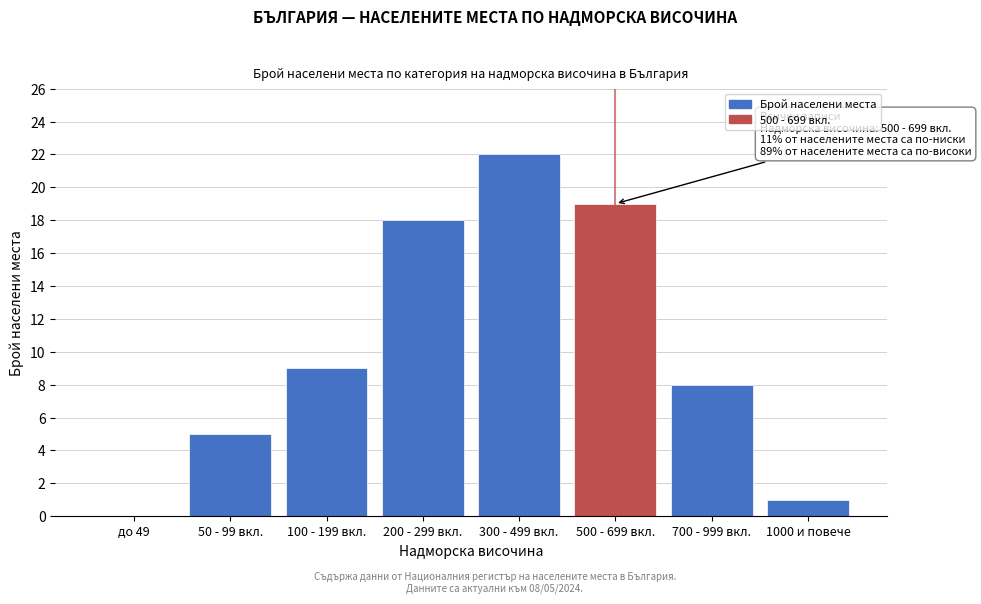

Reading left to right, transcribe all the data shown in this chart.

до 49=0	50 - 99 вкл.=5	100 - 199 вкл.=9	200 - 299 вкл.=18	300 - 499 вкл.=22	500 - 699 вкл.=19	700 - 999 вкл.=8	1000 и повече=1